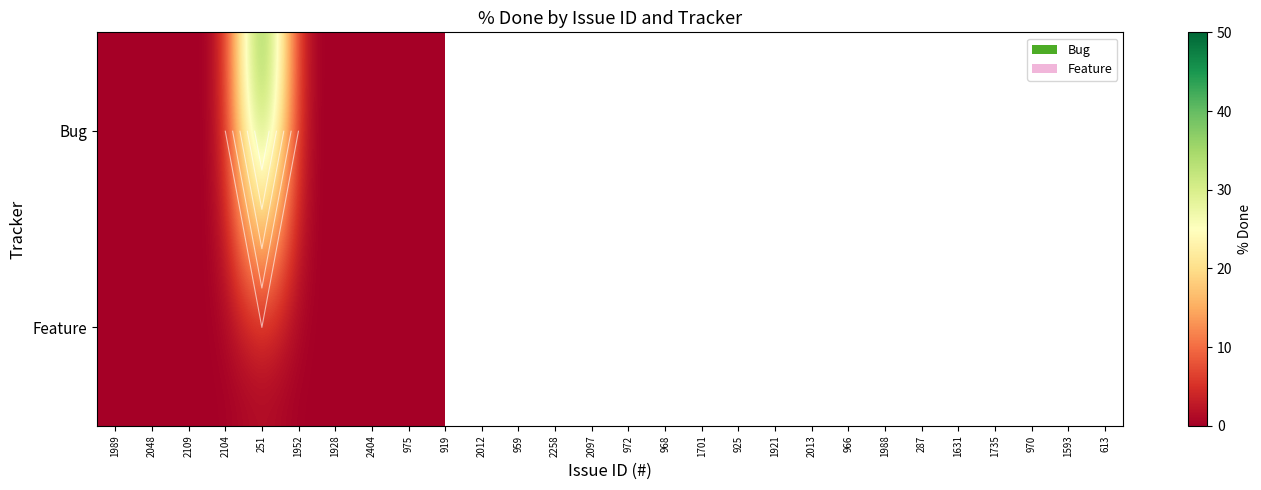

Which label corresponds to the largest value in the chart?

251